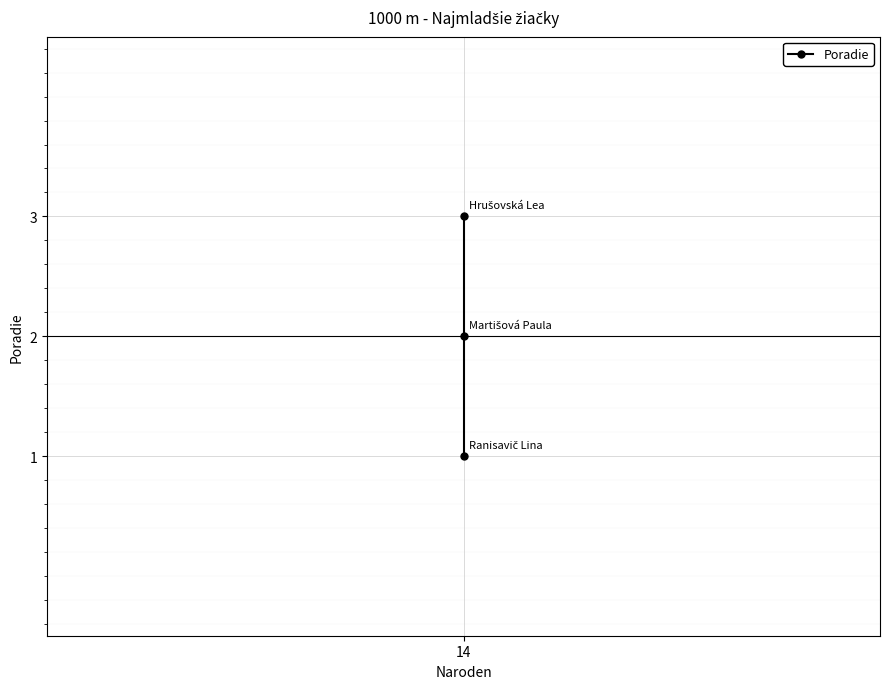

Reading left to right, transcribe all the data shown in this chart.

1	2	3